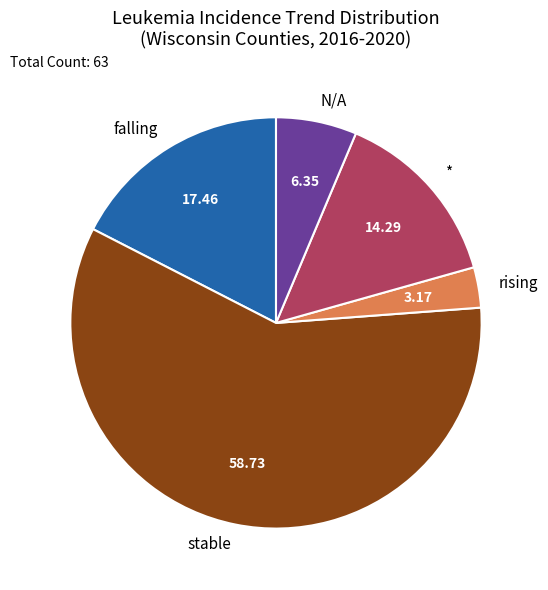

Which slice represents more than half of the pie?

stable